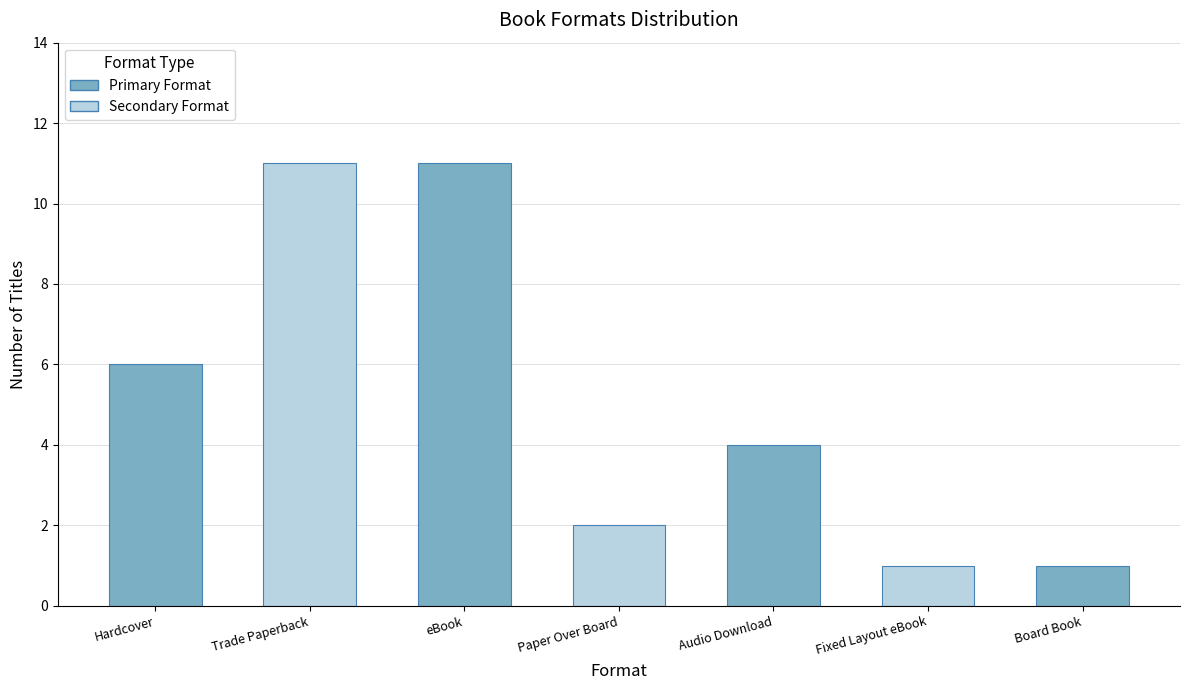

Where does the data first go above 4?

Hardcover